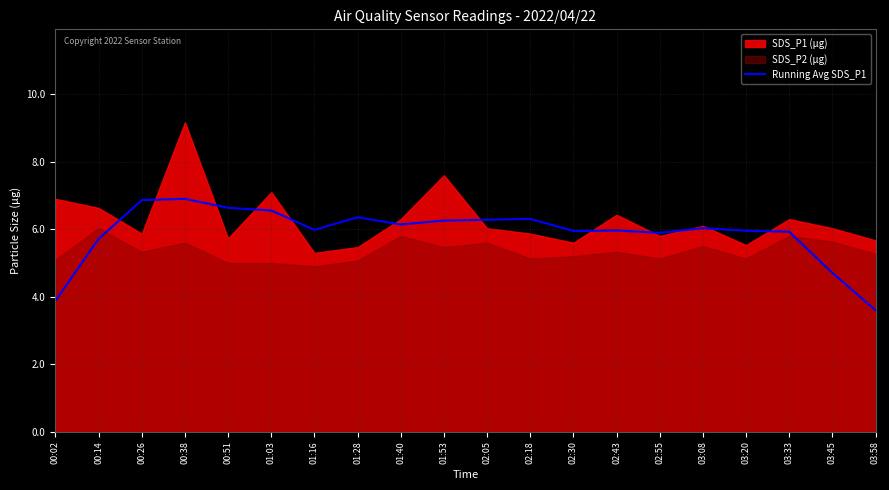

What is the minimum value for Running Avg SDS_P1?

3.6